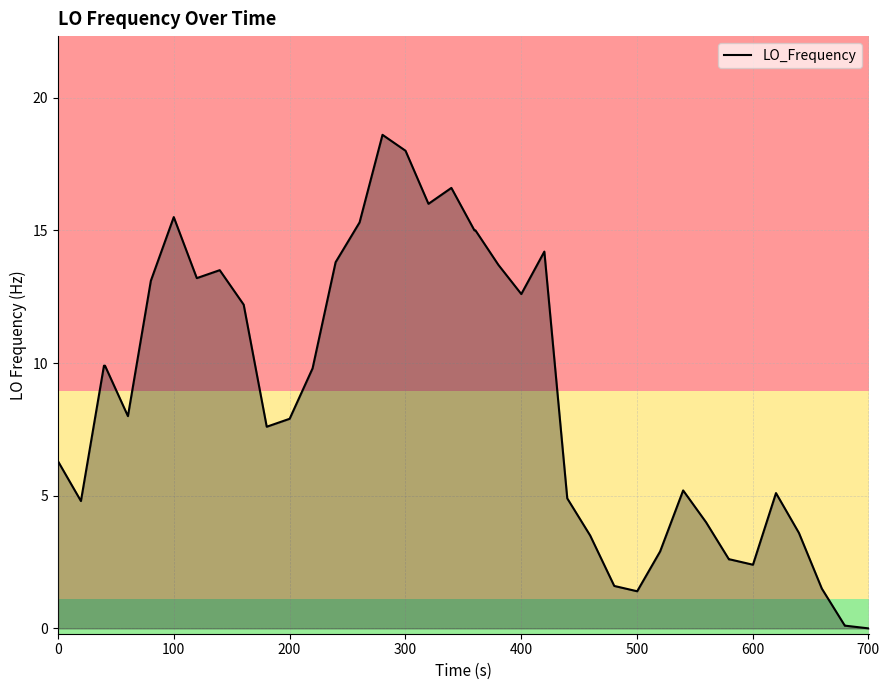

What is the greatest value displayed?

18.6